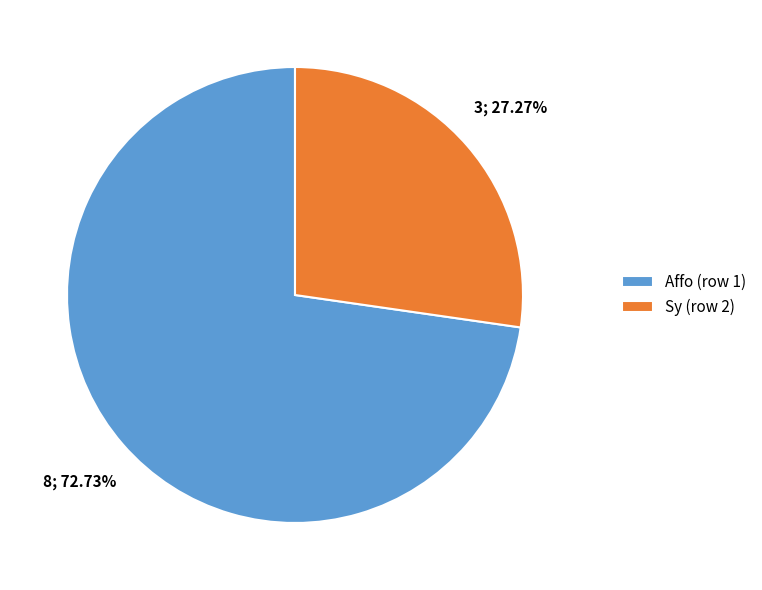

To the nearest percent, what percentage of the pie is Sy (row 2)?

27%